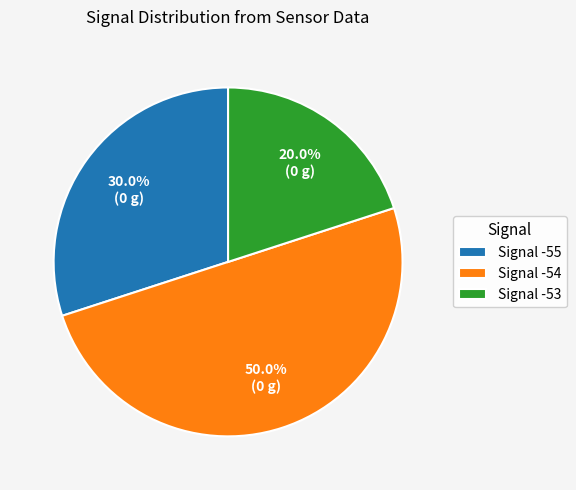

What percentage is NOT represented by Signal -55?

70.0%